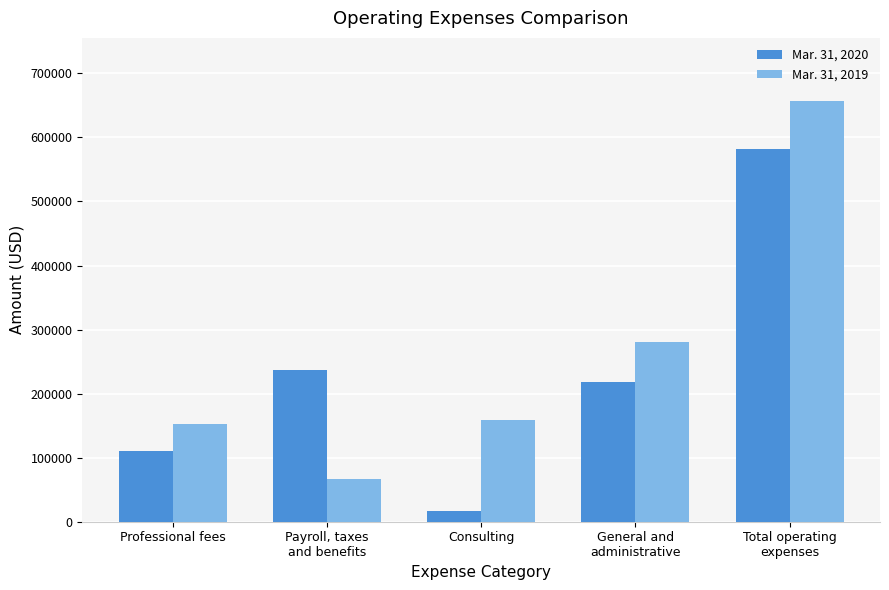

Which category has the highest value in the Mar. 31, 2019 series?

Total operating
expenses